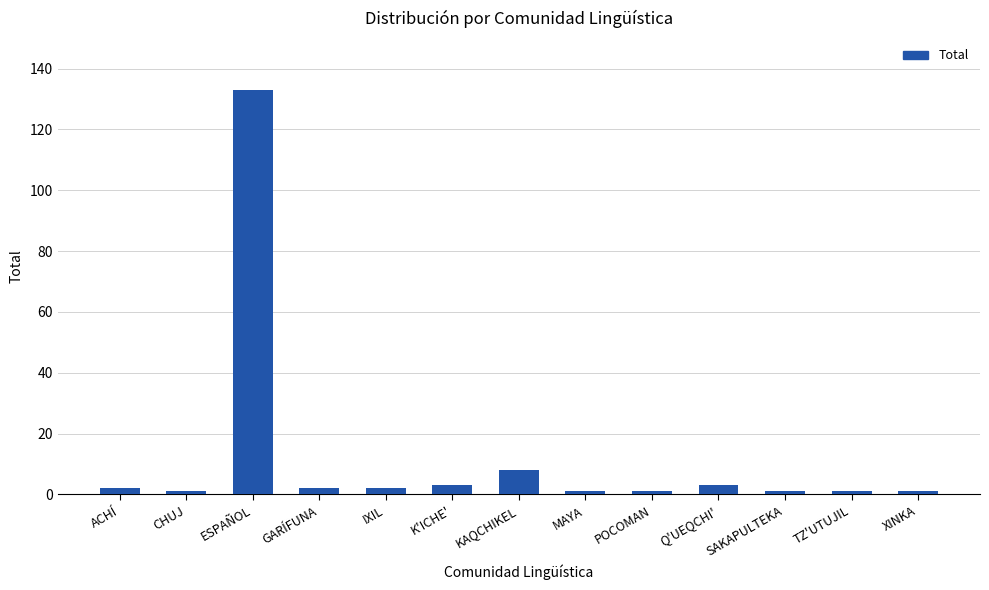

Are the bars grouped side by side (vs. stacked)?

No